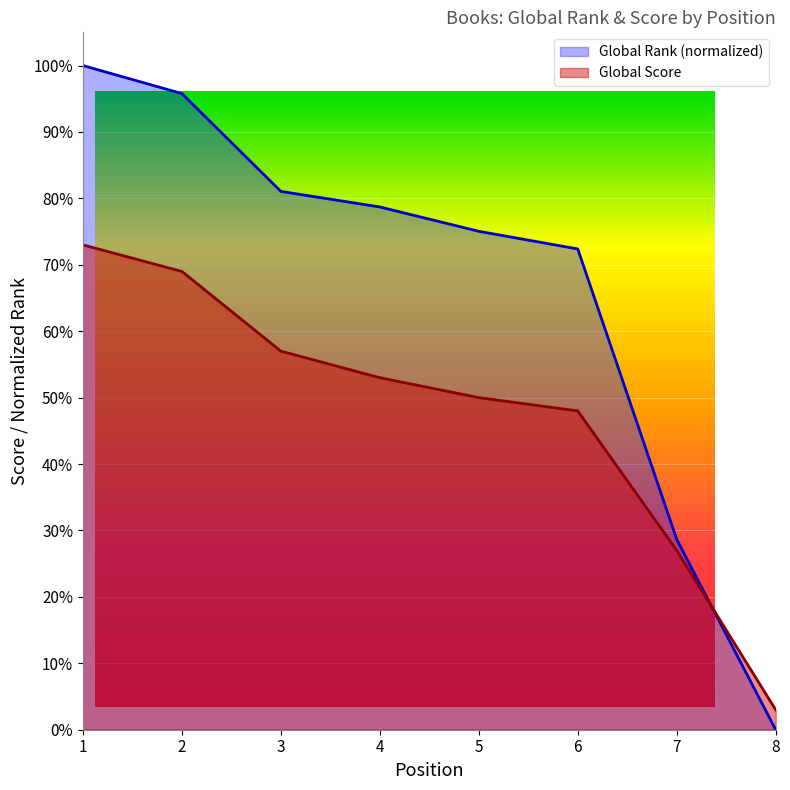

True or false: Global Rank has a value of 28.7 at 7.

True